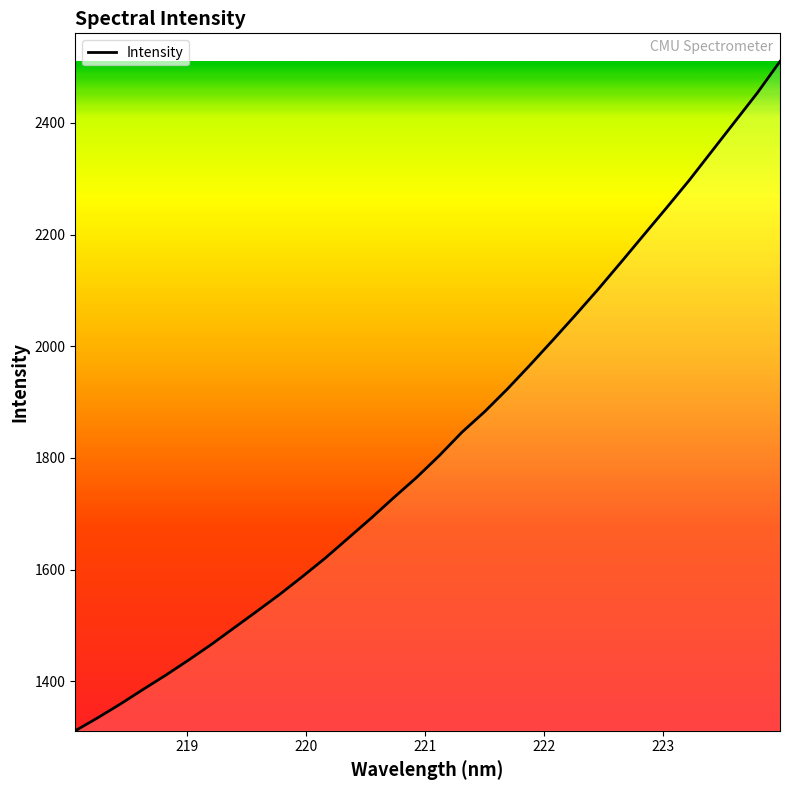

What is the greatest value displayed?

2510.2